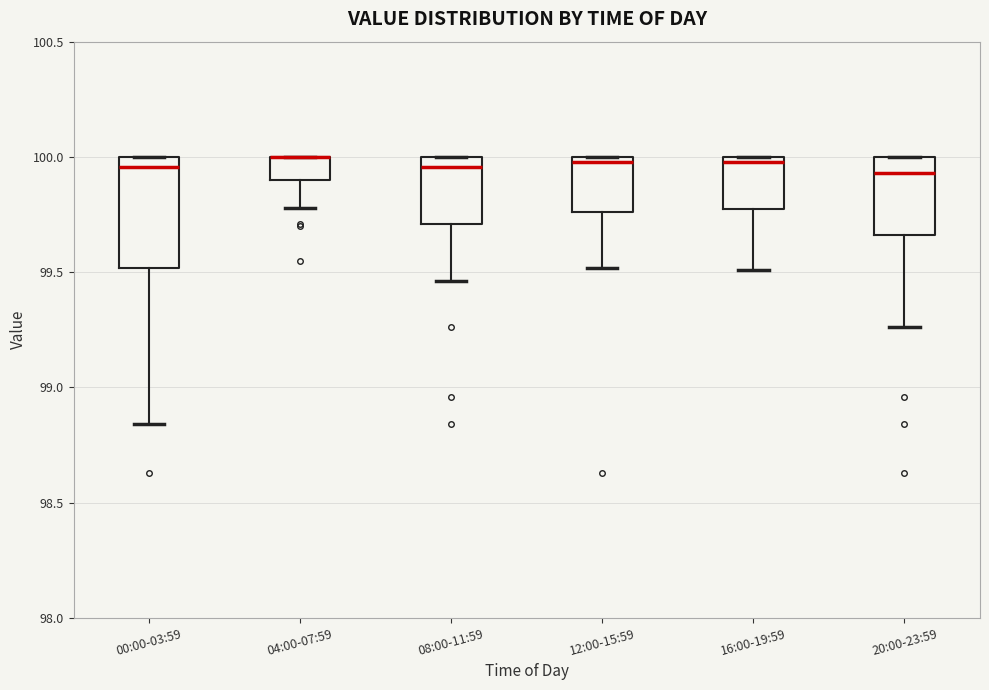

Which box is the tallest, from its lower edge to its upper edge?

00:00-03:59